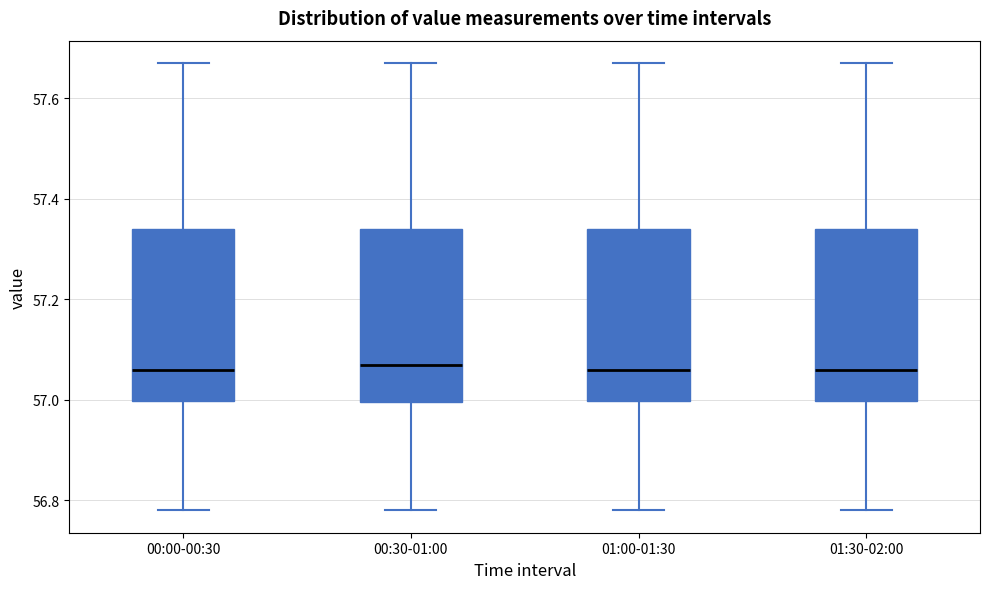

Reading left to right, read every box against the y-axis: the position of its median line, the range the box covers, and the ends of its whiskers. The values are not printed on the chart, so give them approximately, as read against the axis.

00:00-00:30: median 57.06, box 57.00 to 57.34, whiskers 56.78 to 57.68
00:30-01:00: median 57.08, box 57.00 to 57.34, whiskers 56.78 to 57.68
01:00-01:30: median 57.06, box 57.00 to 57.34, whiskers 56.78 to 57.68
01:30-02:00: median 57.06, box 57.00 to 57.34, whiskers 56.78 to 57.68